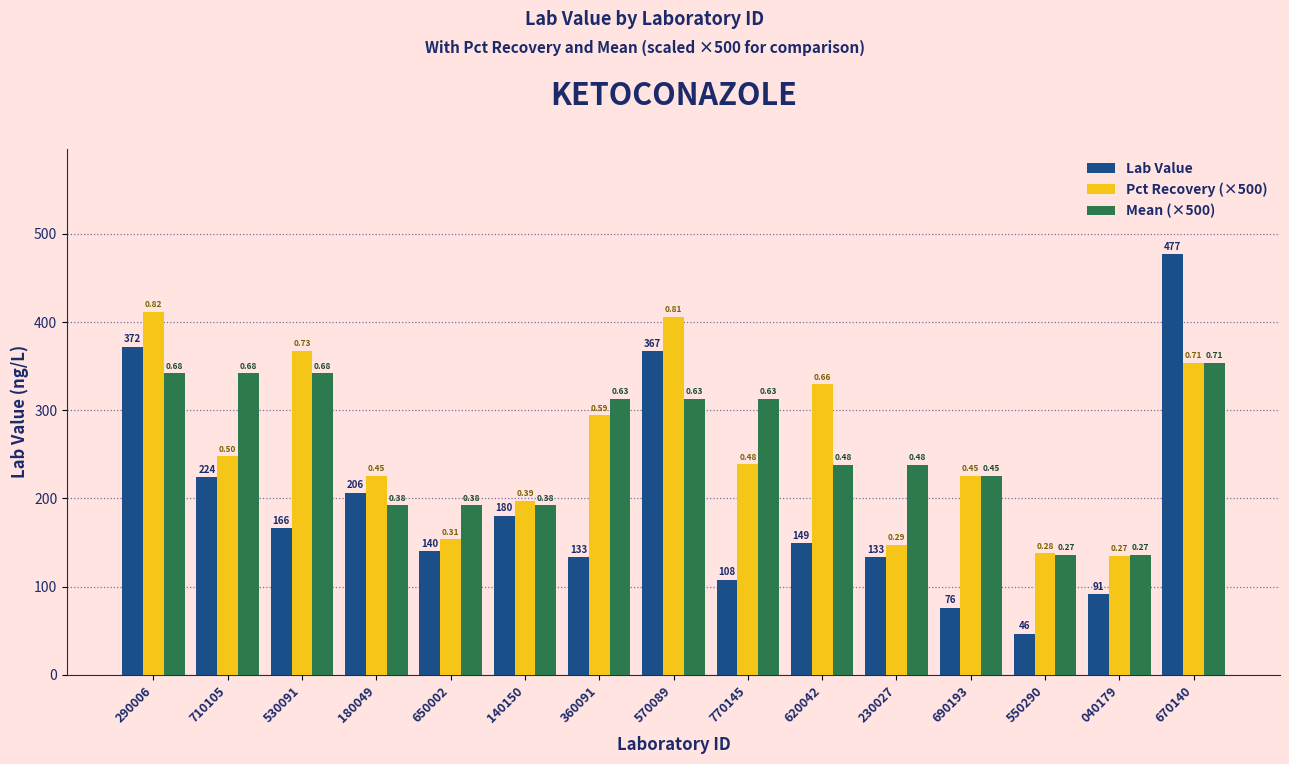

Is it true that Mean (×500) equals 354.1 at 670140?

True